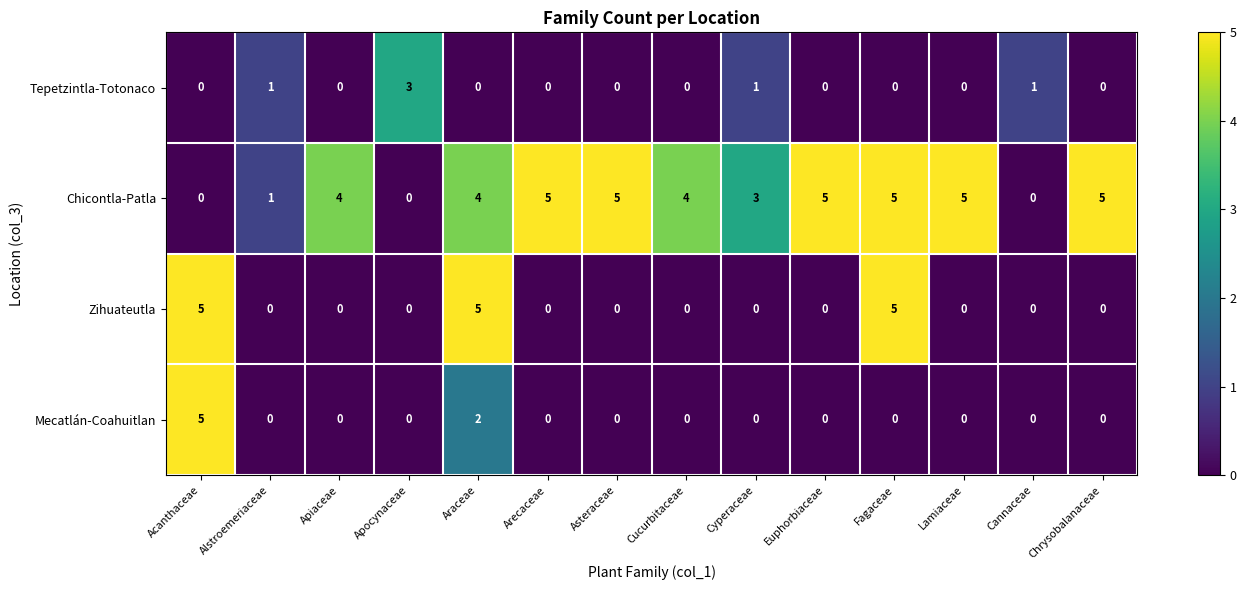

Is it true that Zihuateutla equals 0 at Alstroemeriaceae?

True